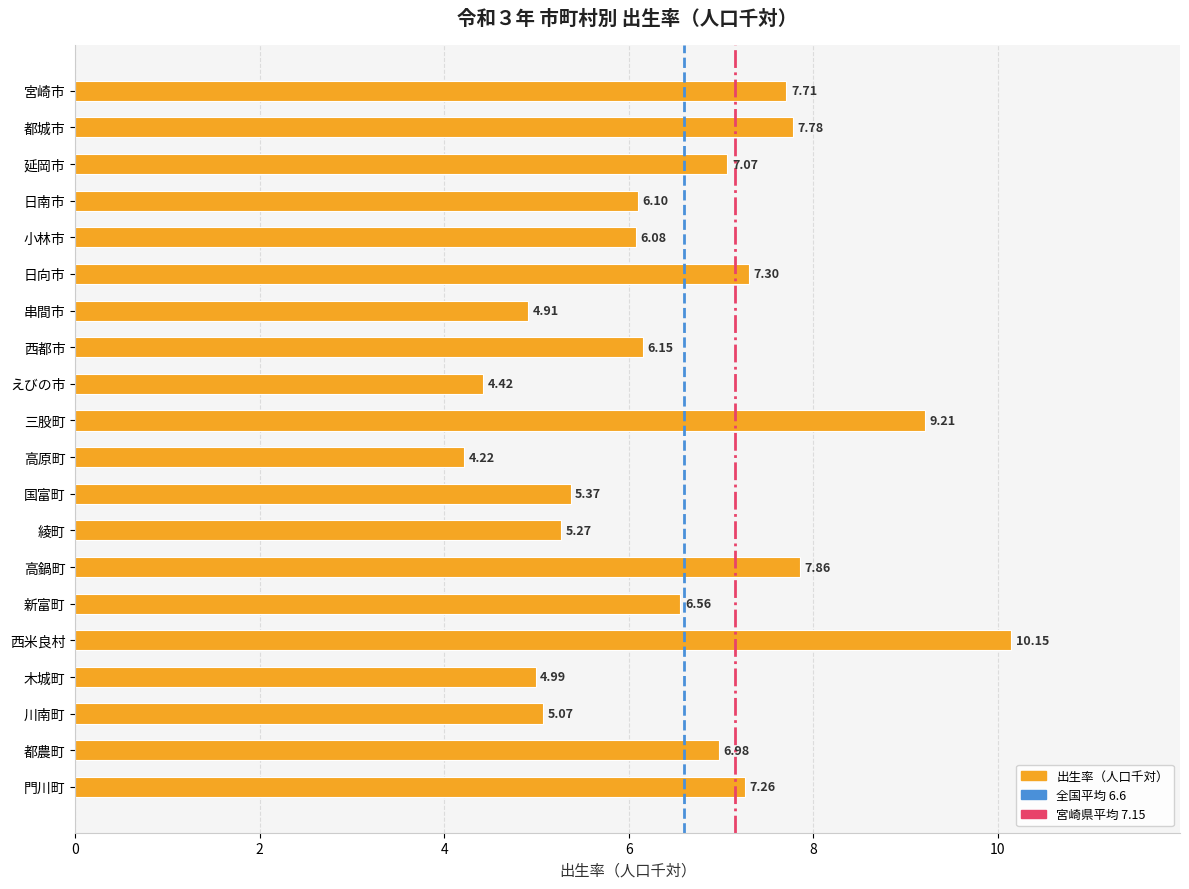

Count the number of categories in the chart.

20